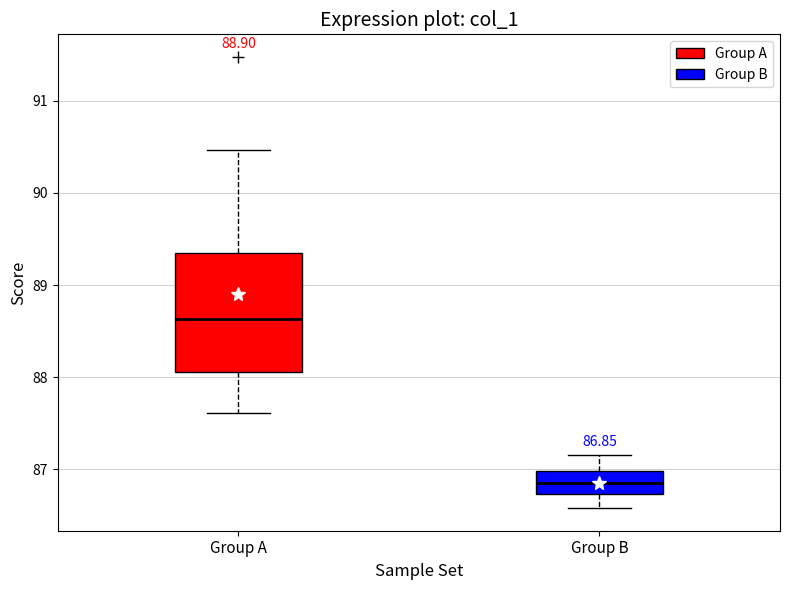

Which box's median line is the lowest?

Group B